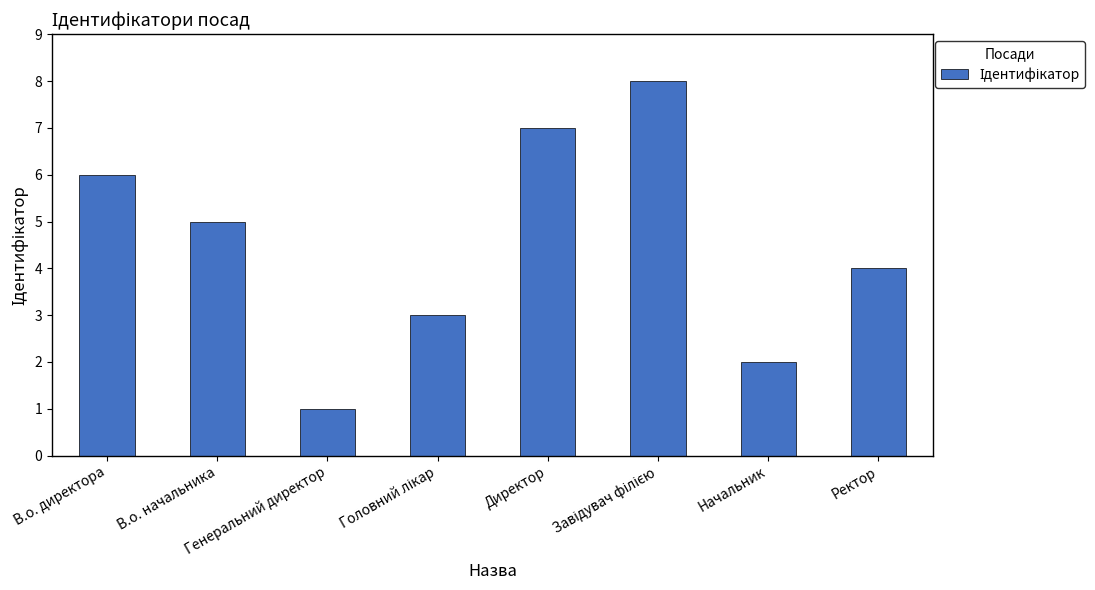

What is the sum of all values?

36